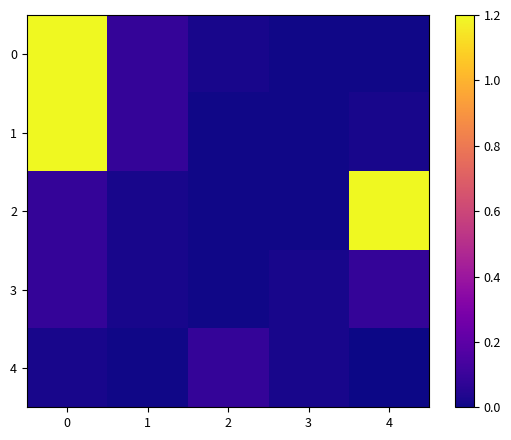

Reading left to right, what are all the values shown in this chart?

0: 0=1.2	1=0.1	2=0.0	3=0.0	4=0.0
1: 0=1.2	1=0.1	2=0.0	3=0.0	4=0.0
2: 0=0.1	1=0.0	2=0.0	3=0.0	4=1.2
3: 0=0.1	1=0.0	2=0.0	3=0.0	4=0.1
4: 0=0.0	1=0.0	2=0.1	3=0.0	4=0.0